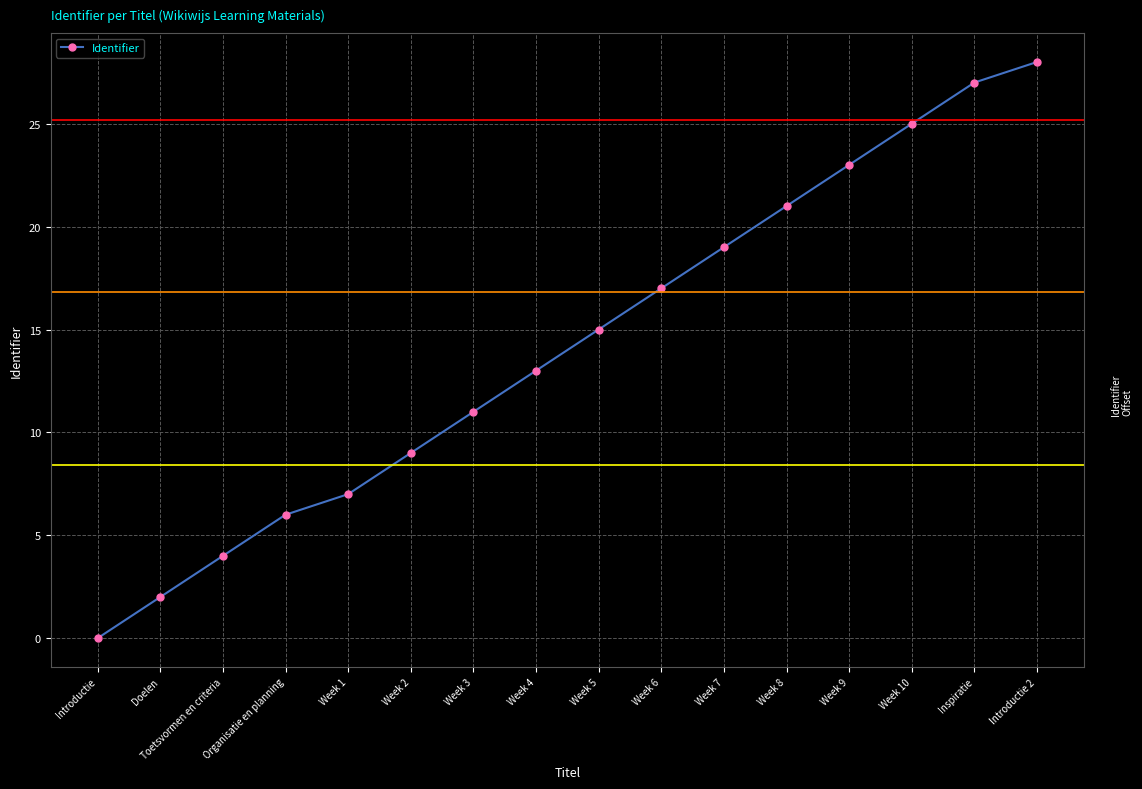

What is the value of the 15th point from the left?

27